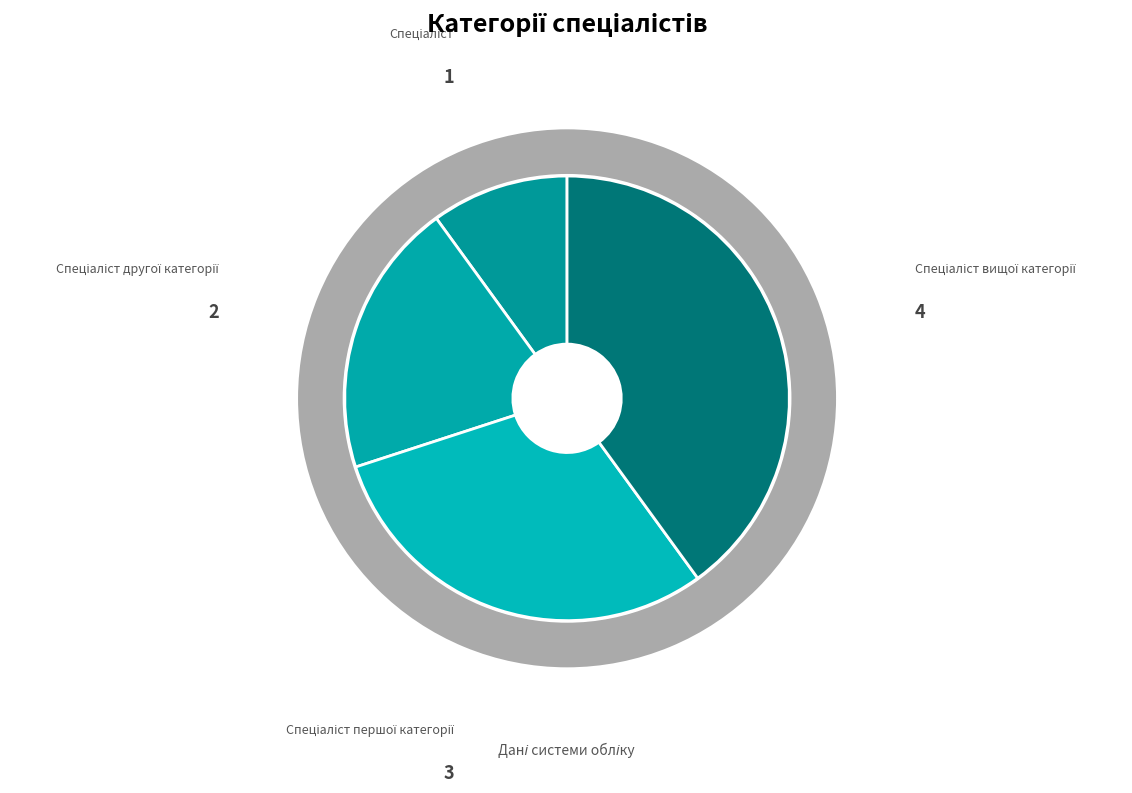

Count the number of slices in the pie.

4